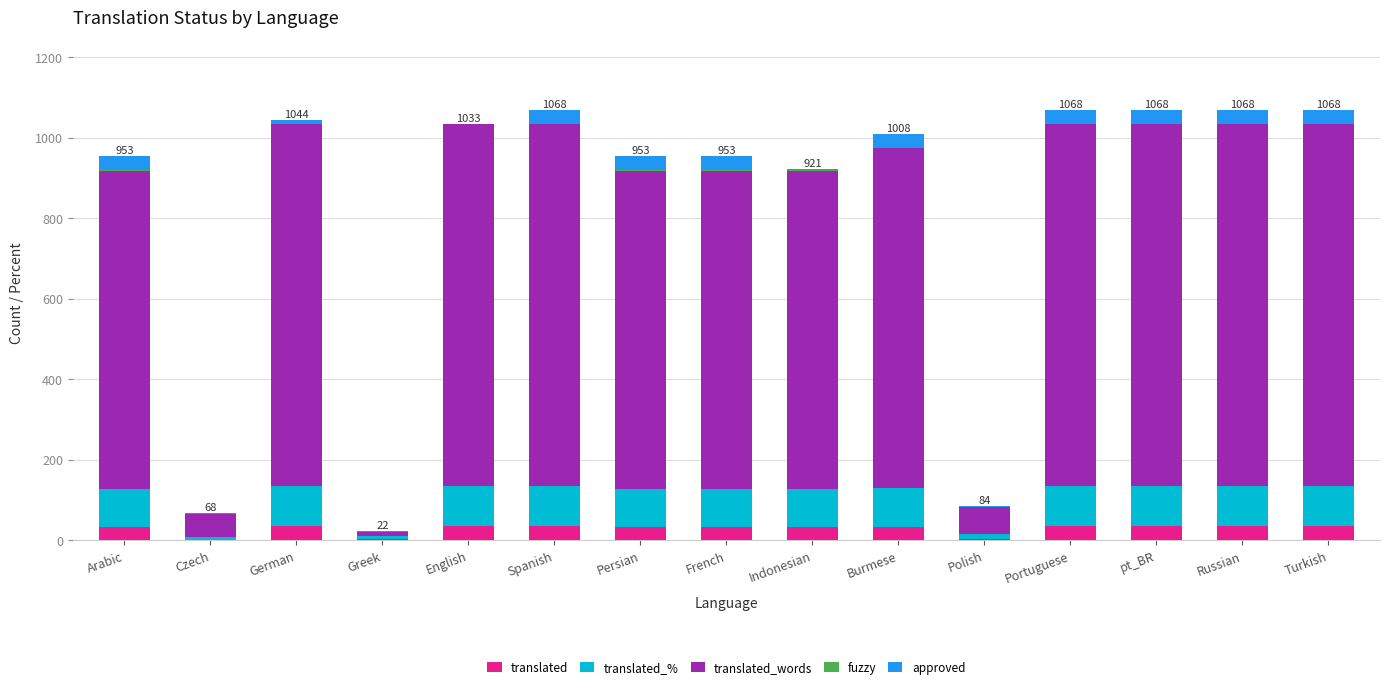

Are the bars horizontal?

No